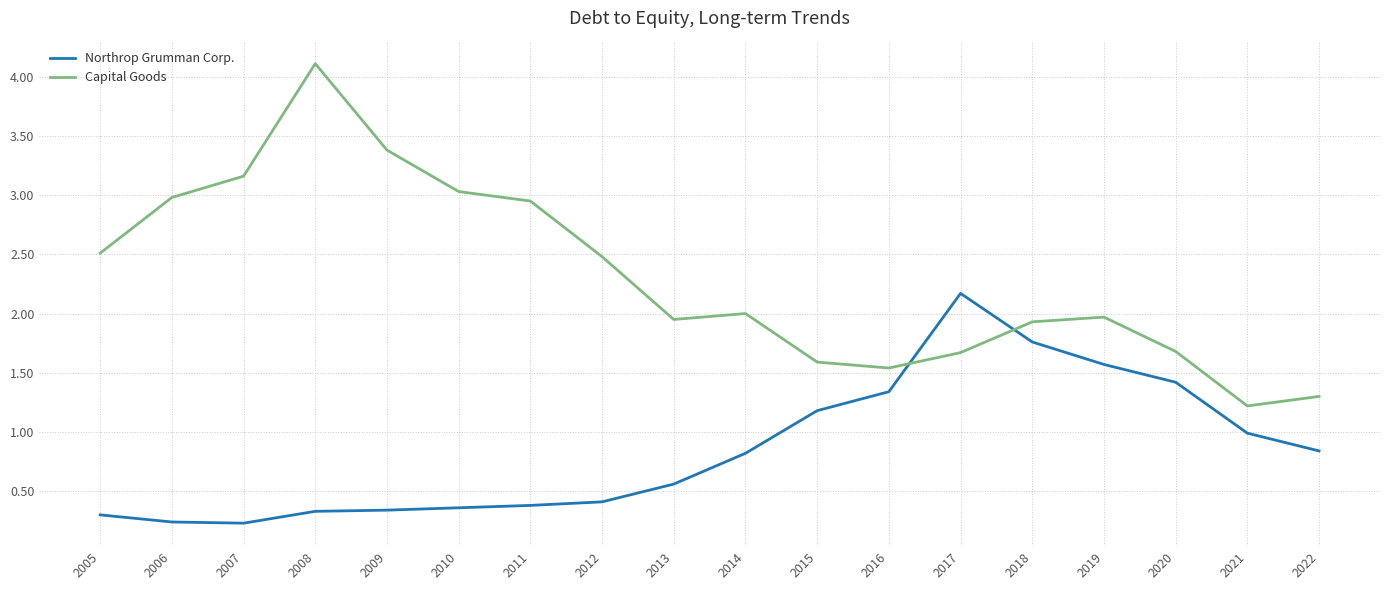

The value of Northrop Grumman Corp. at 2005 is 0.1. True or false?

False